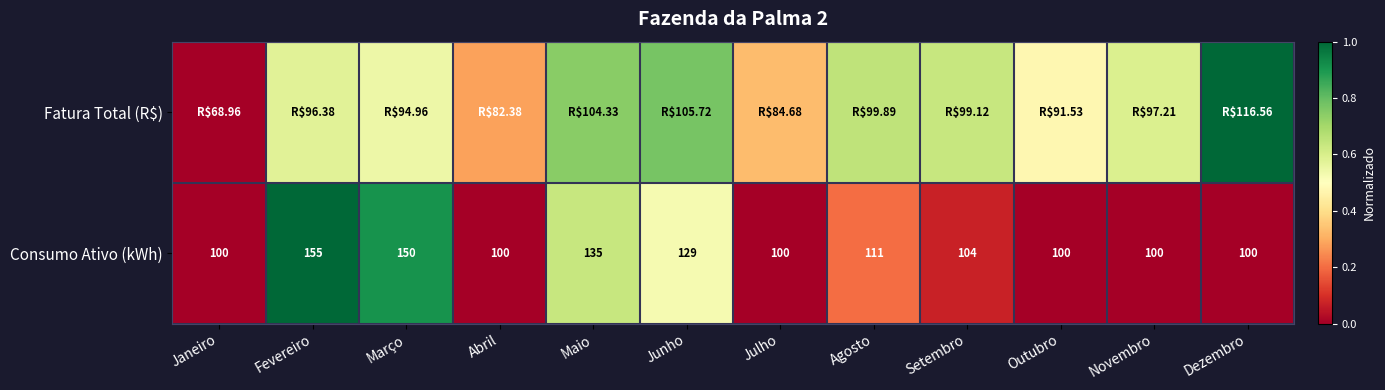

At which label does Consumo Ativo (kWh) first exceed 104?

Fevereiro